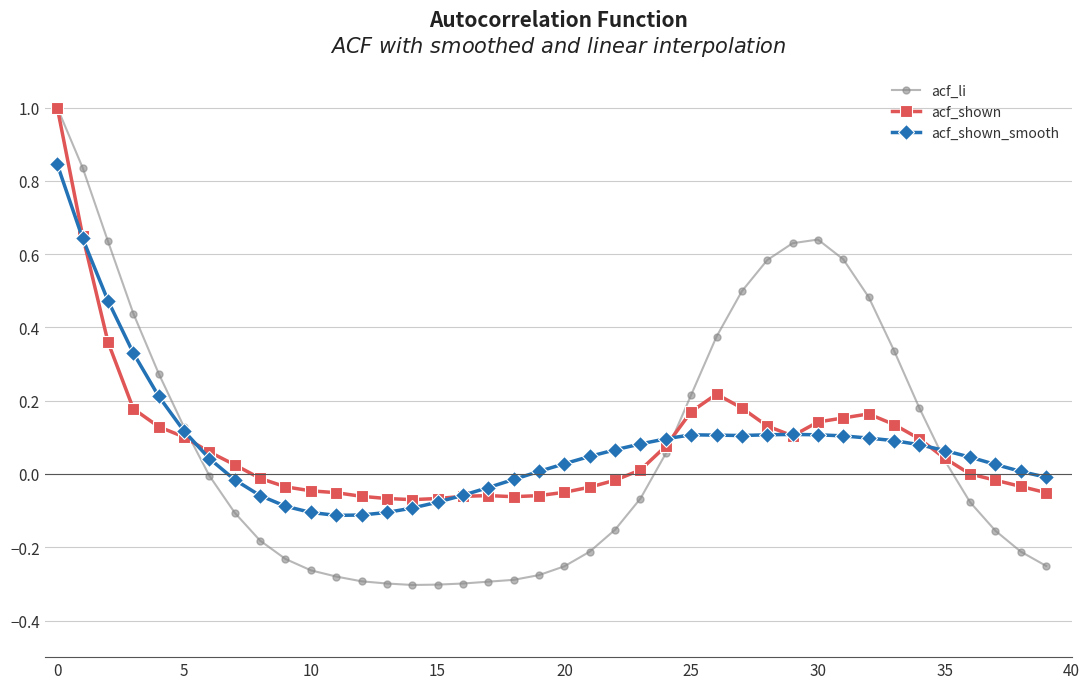

True or false: acf_li and acf_shown intersect in this chart.

True